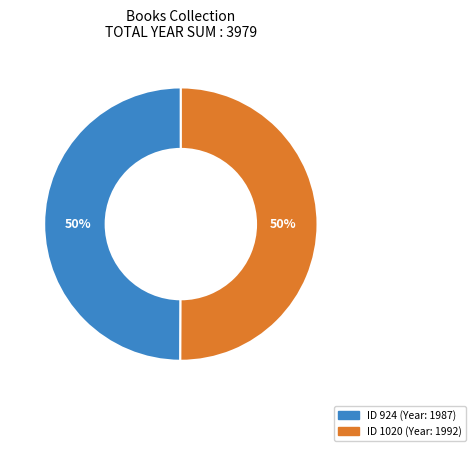

To the nearest percent, what is the average slice percentage?

50%